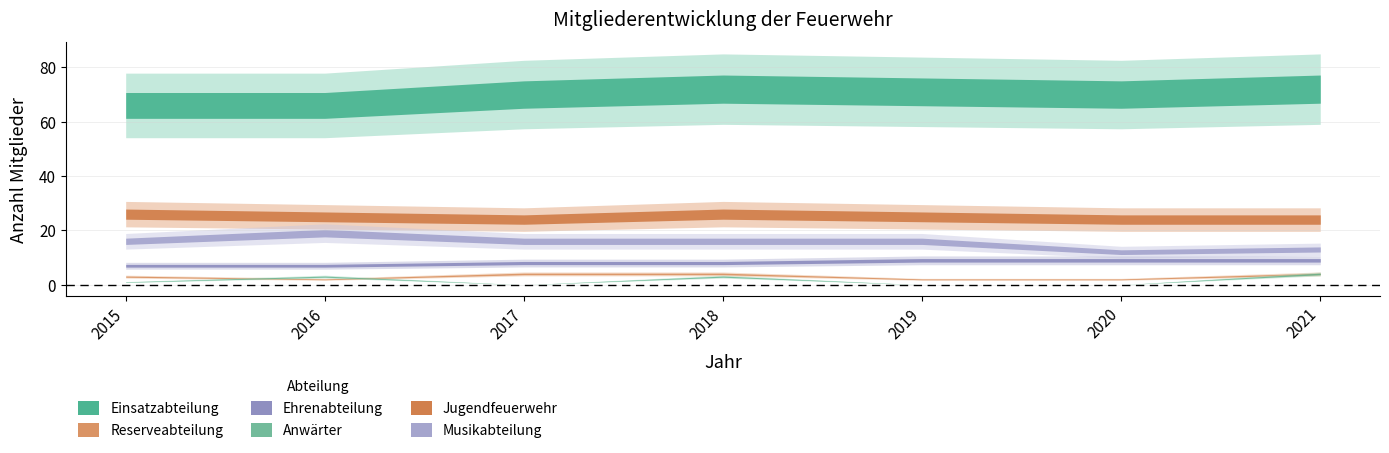

Is the value of Anwärter at 2017 greater than the value of Ehrenabteilung at 2020?

No